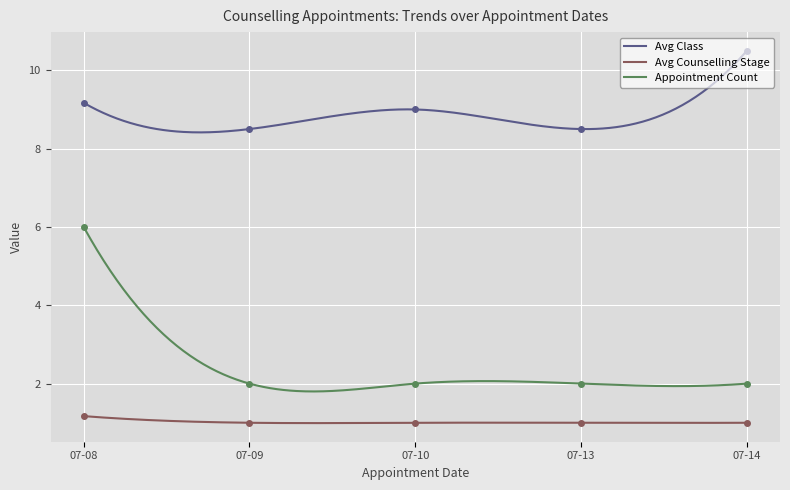

What is the average value of the Counselling Stage series?

1.0